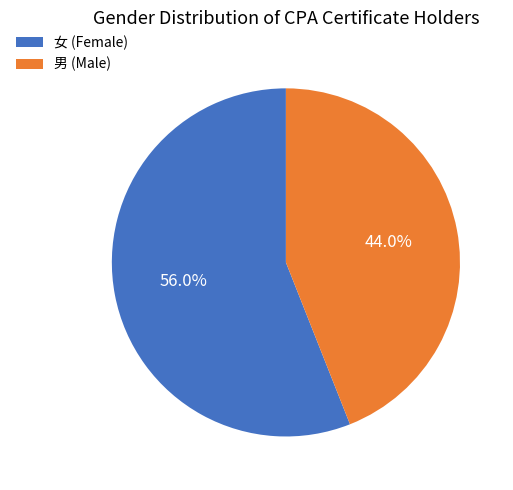

Is it true that 女 is 28% of the pie?

False